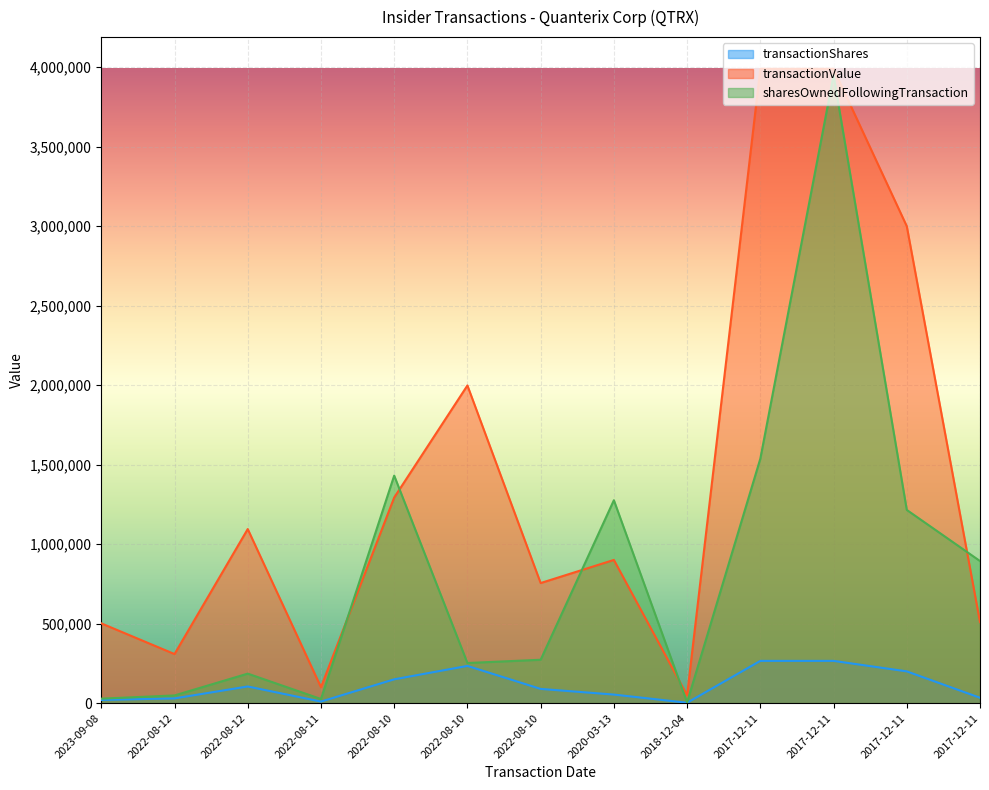

Where do transactionValue and sharesOwnedFollowingTransaction first cross each other?

2022-08-11 and 2022-08-10